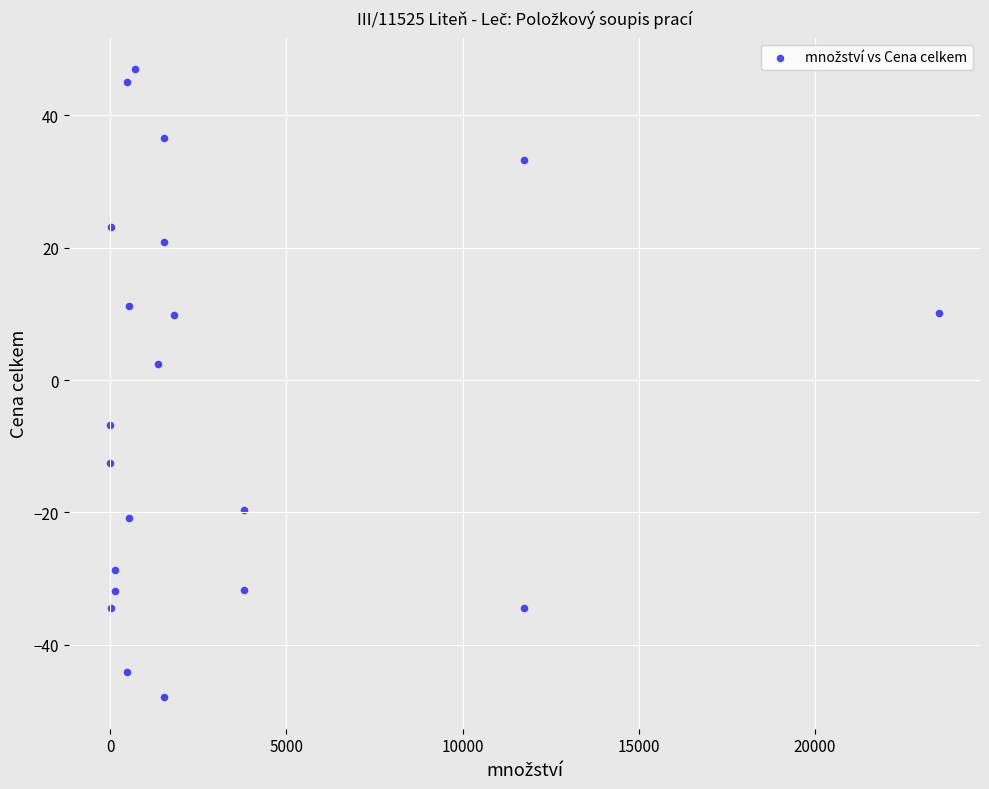

What is the range of X values (max minus min)?

23509.0